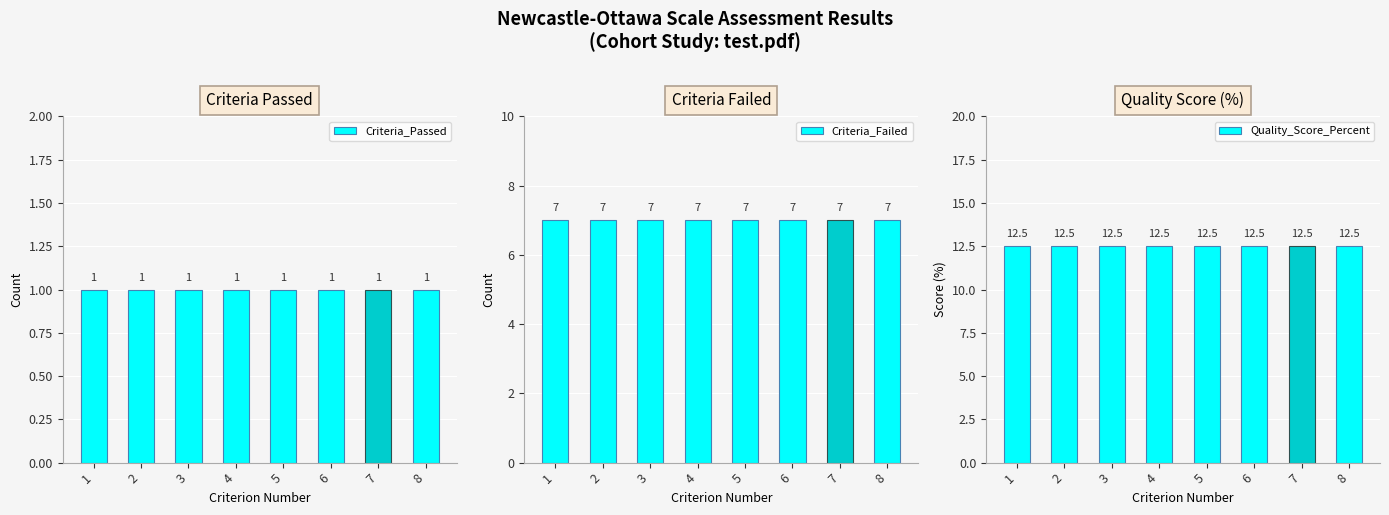

Reading right to left, what are all the values shown in this chart?

Criteria_Passed: 8=1.0	7=1.0	6=1.0	5=1.0	4=1.0	3=1.0	2=1.0	1=1.0
Criteria_Failed: 8=7.0	7=7.0	6=7.0	5=7.0	4=7.0	3=7.0	2=7.0	1=7.0
Quality_Score_Percent: 8=12.5	7=12.5	6=12.5	5=12.5	4=12.5	3=12.5	2=12.5	1=12.5